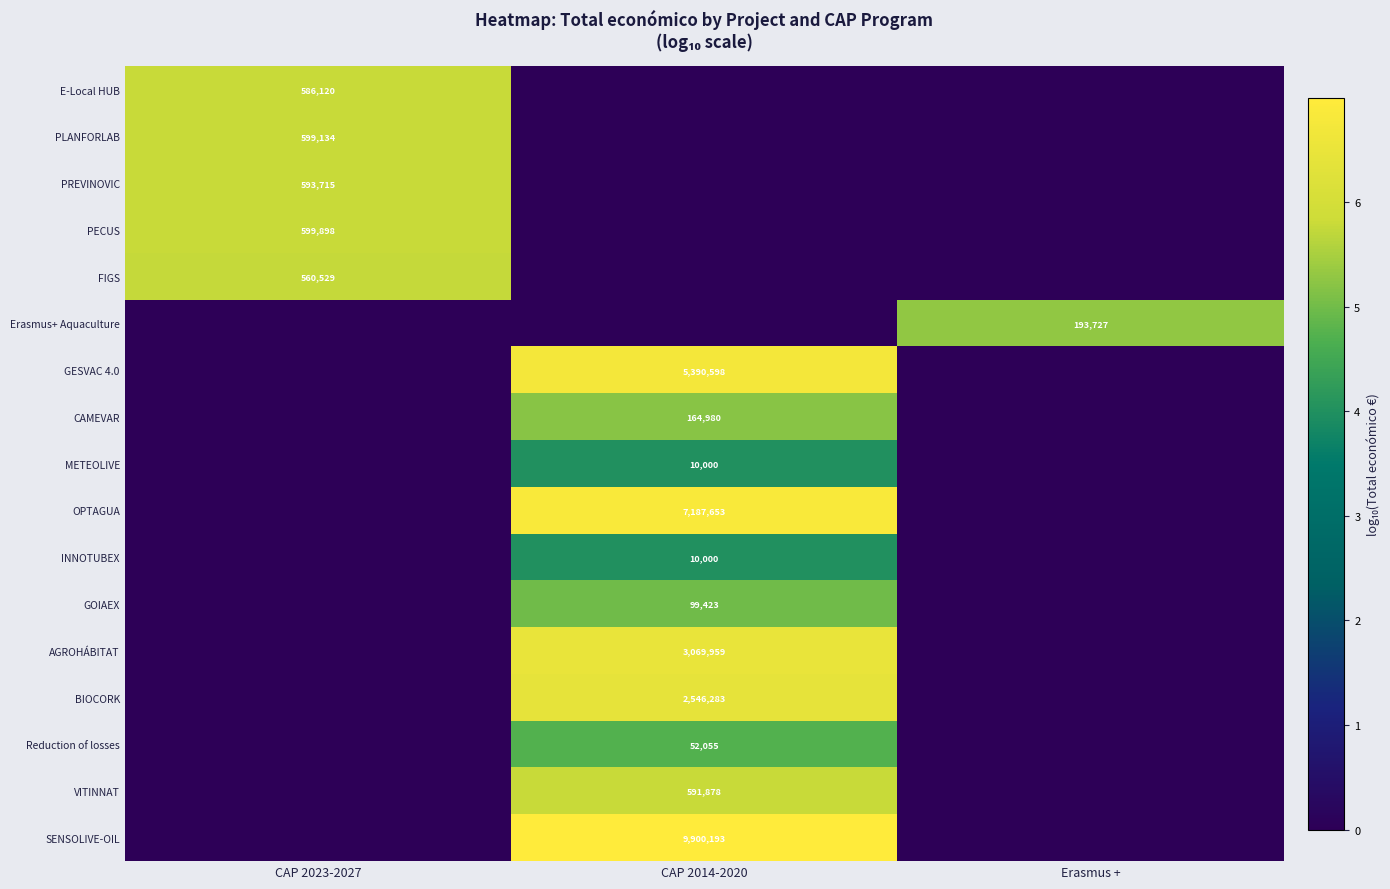

Is it true that AGROHÁBITAT equals 3069959 at CAP 2014-2020?

True